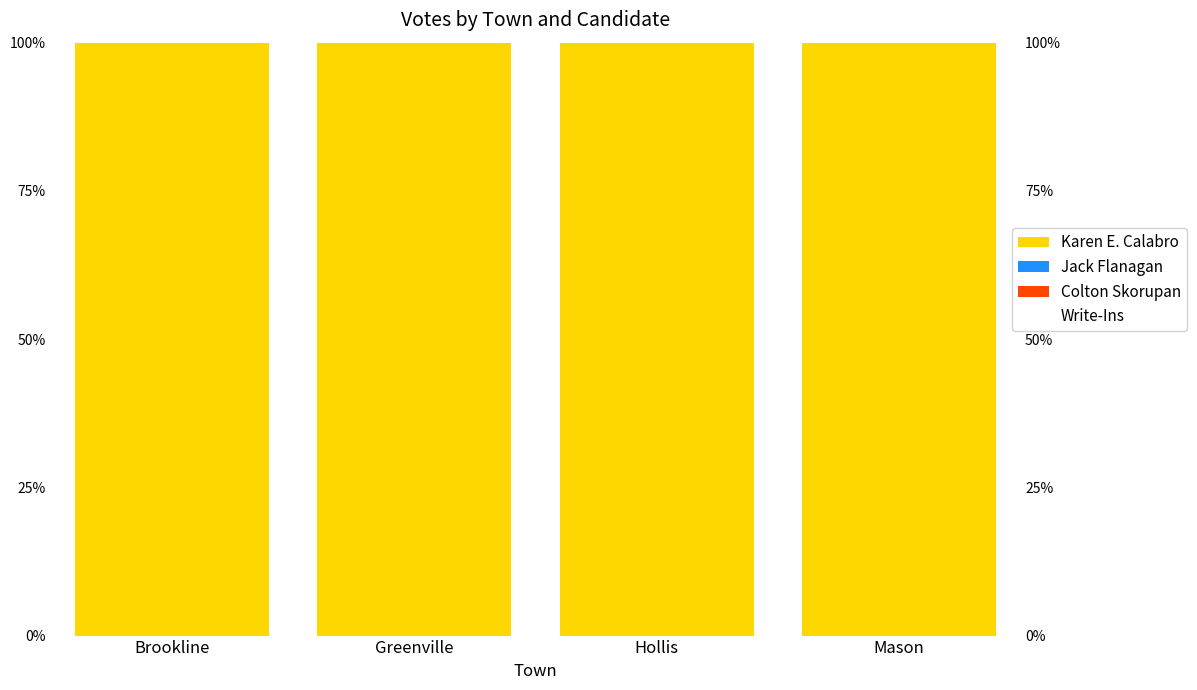

Rank the categories by Karen E. Calabro value from lowest to highest.

Brookline, Greenville, Hollis, Mason